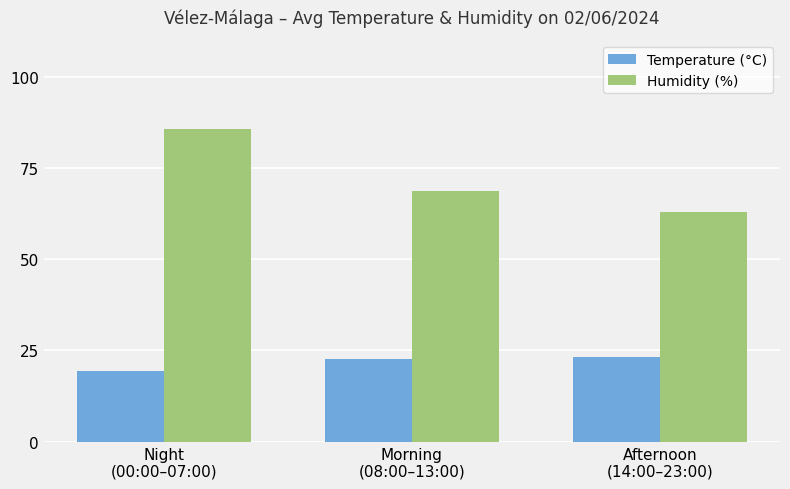

What is the approximate value of Humidity (%) at Morning
(08:00–13:00)?

68.8